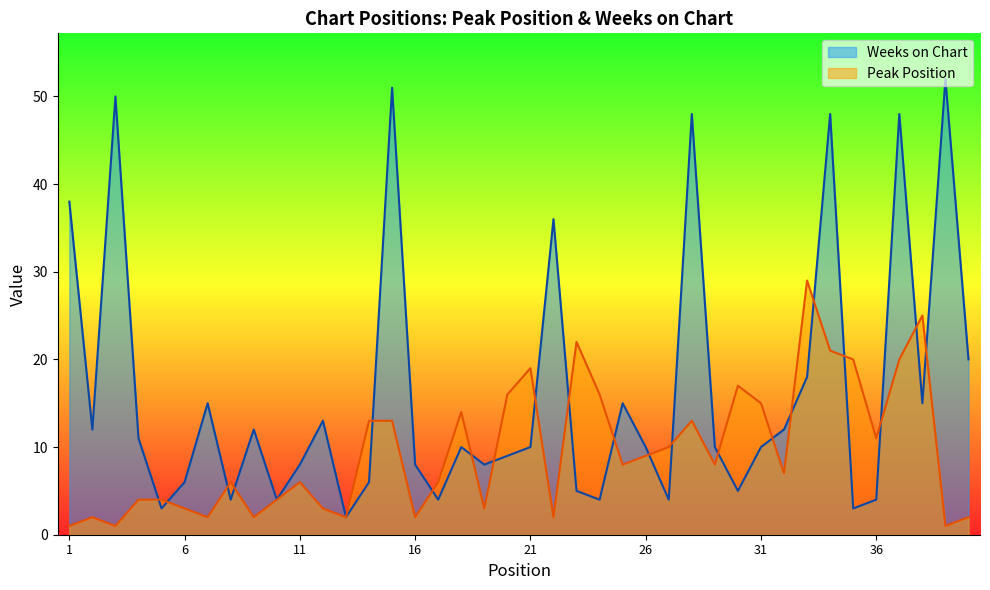

Where does the Peak Position series first go above 8?

14